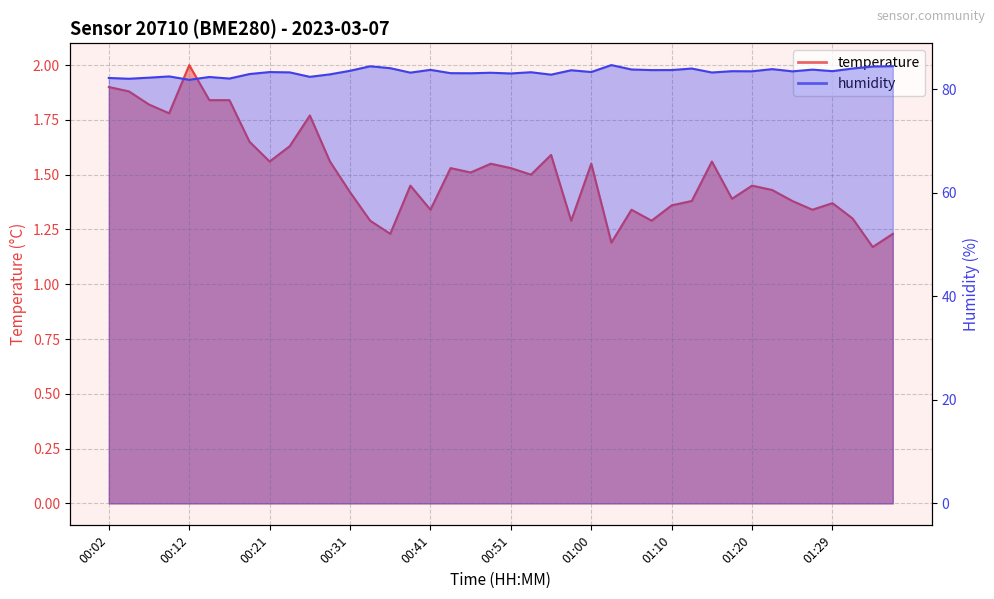

True or false: humidity and temperature cross at least once.

False